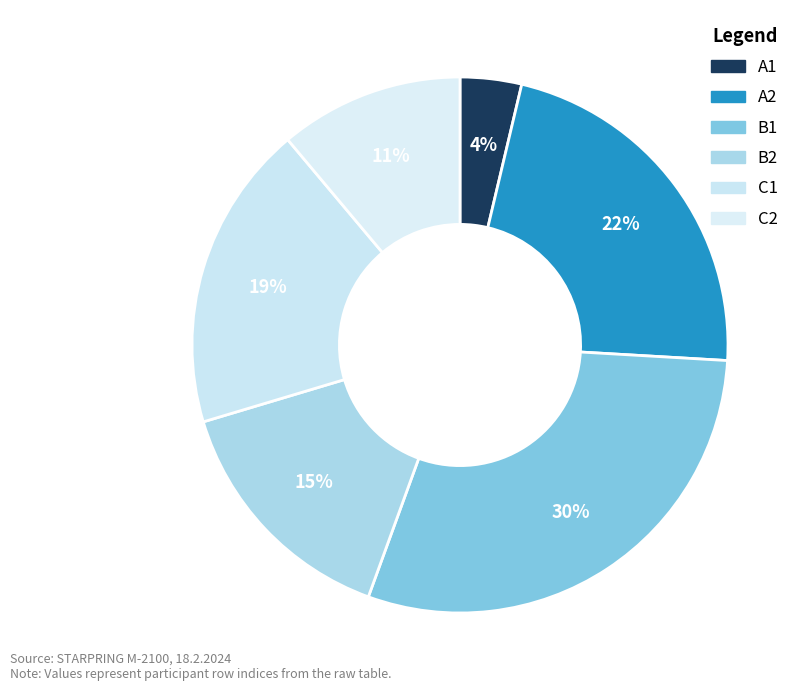

What is the smallest slice in the pie chart?

A1